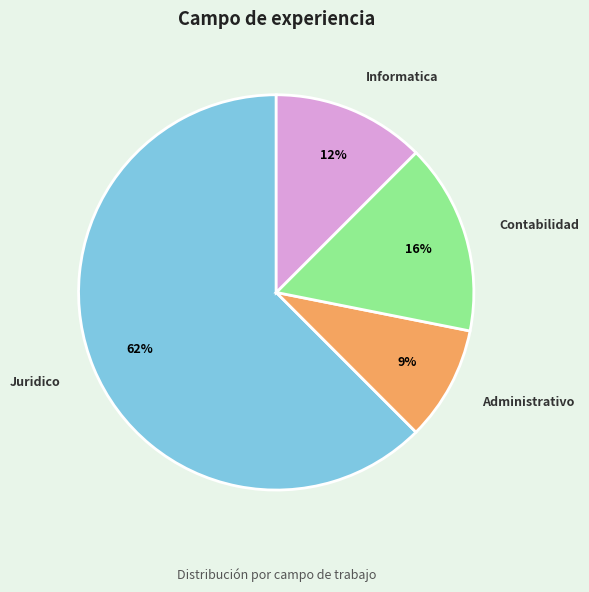

What percentage is the Contabilidad slice, to the nearest percent?

16%